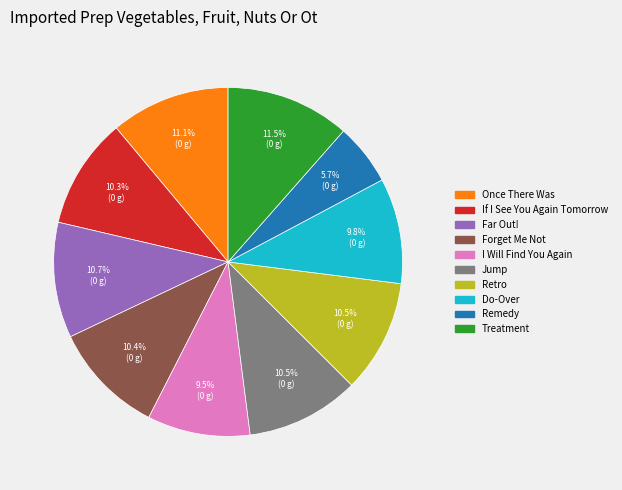

Does Far Out! represent more than half of the total?

No